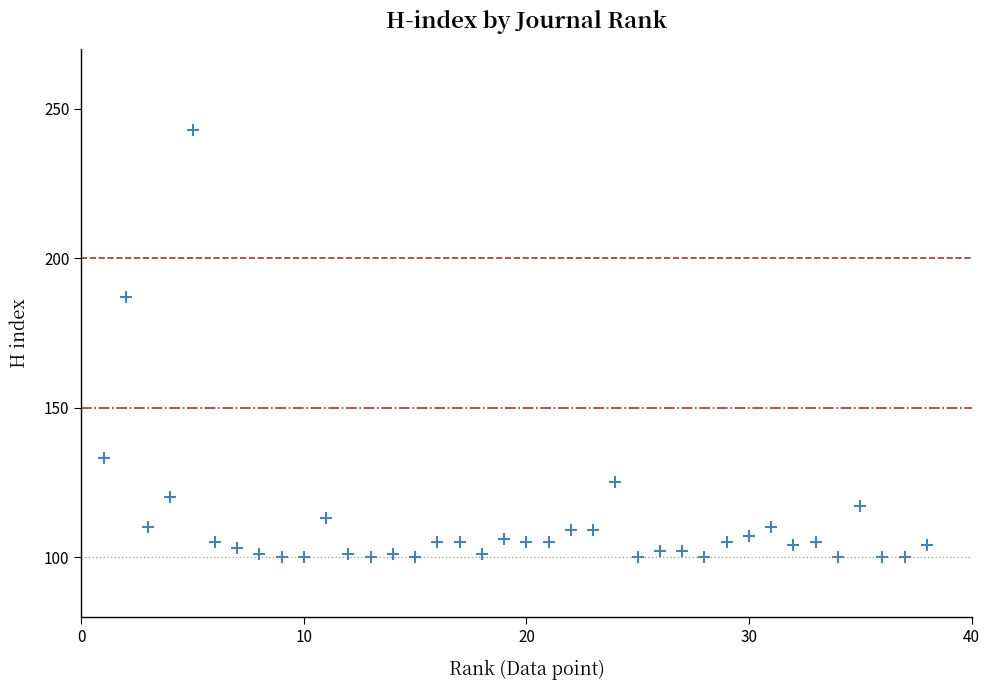

What is the range of Y values (max minus min)?

143